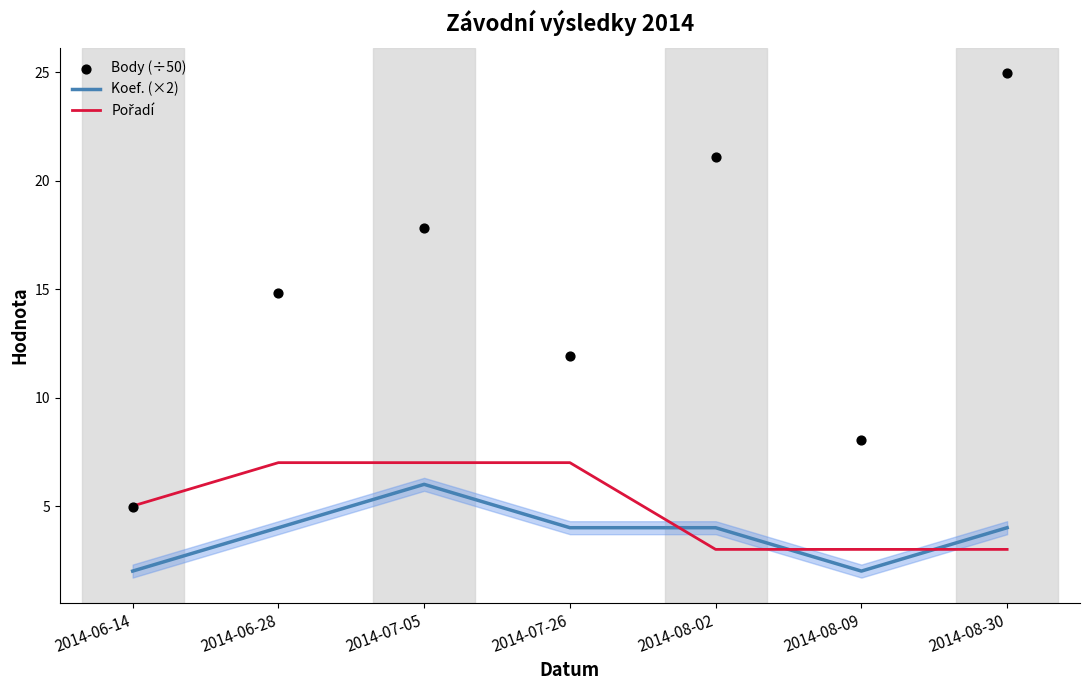

Which series has the largest Y range (max minus min)?

Body (÷50)